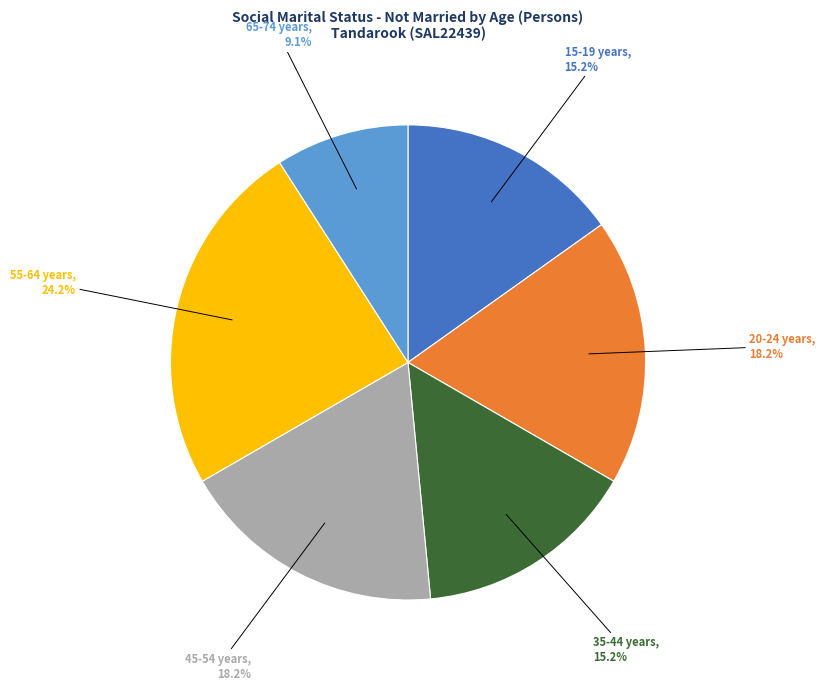

To the nearest percent, what is the difference between the 45-54 years and 15-19 years slice percentages?

3%